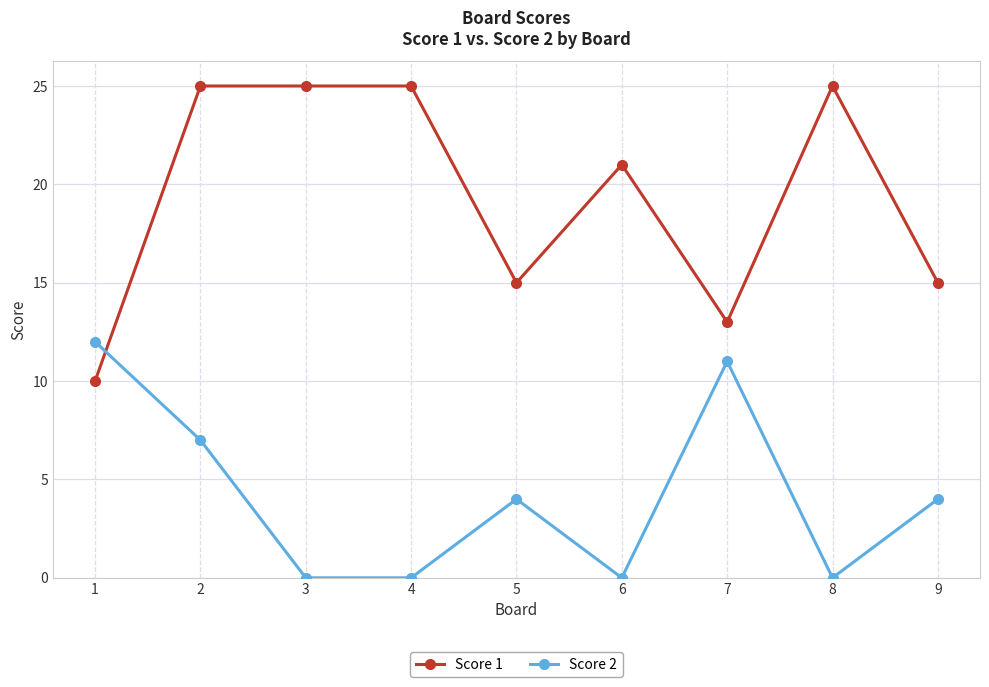

Which series has the largest total across all categories?

Score 1